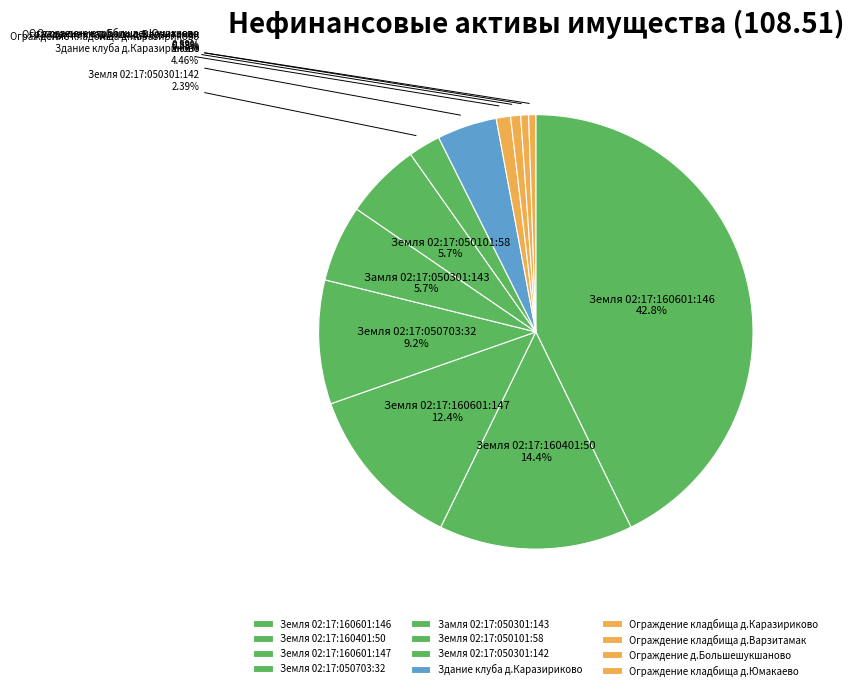

How many slices are in this pie chart?

12